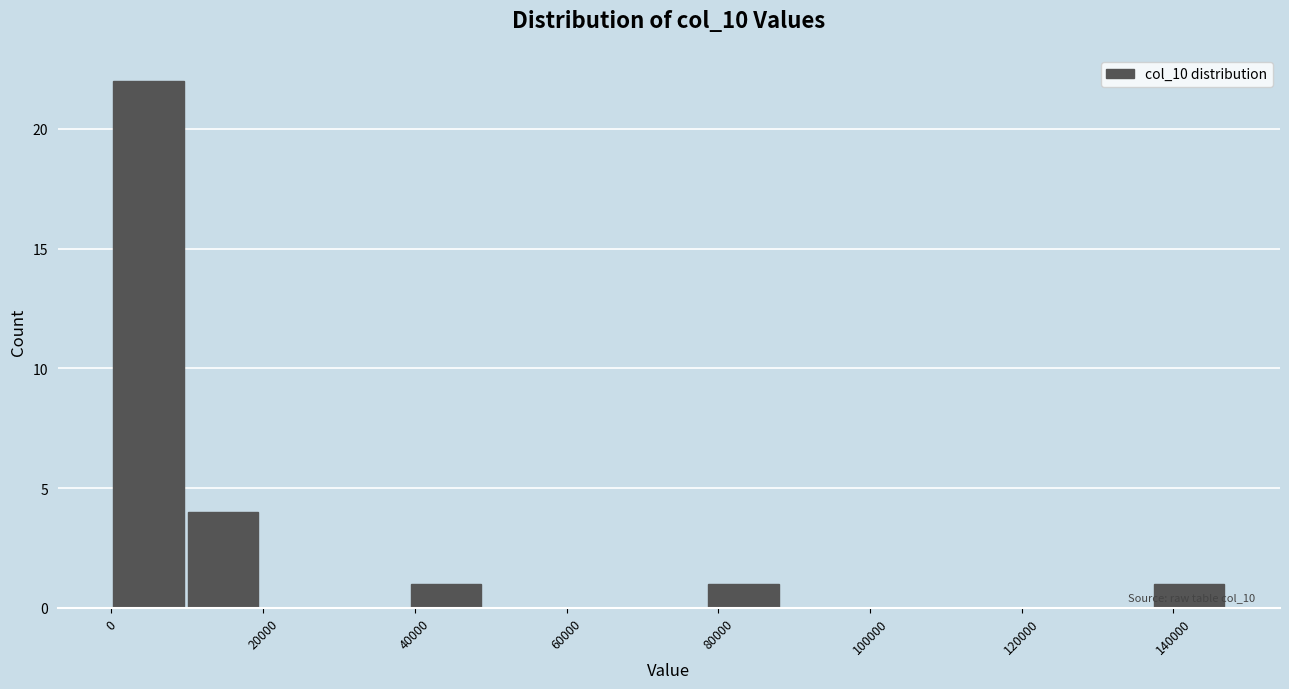

Over which range of the x-axis is the bar tallest?

0 to 10000